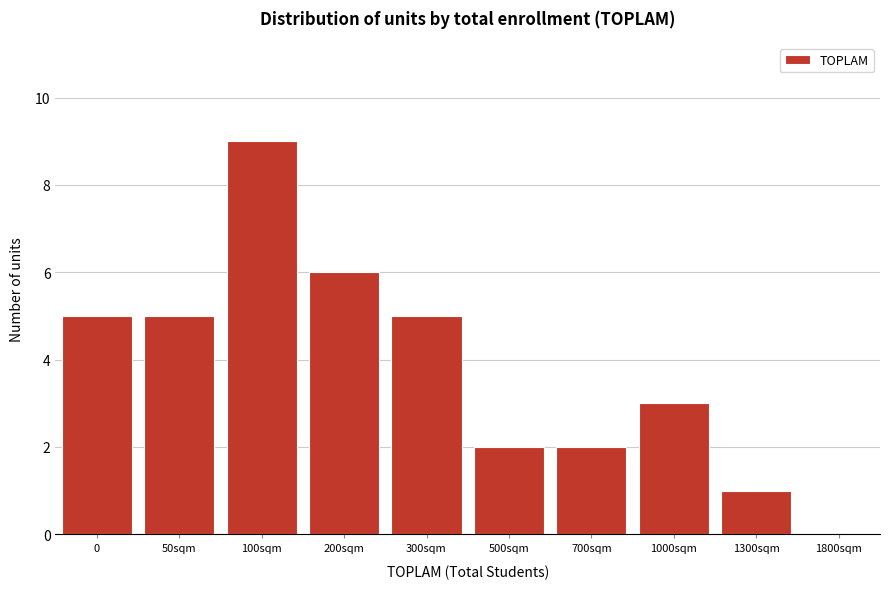

Reading left to right, what are all the values shown in this chart?

0=5	50sqm=5	100sqm=9	200sqm=6	300sqm=5	500sqm=2	700sqm=2	1000sqm=3	1300sqm=1	1800sqm=0